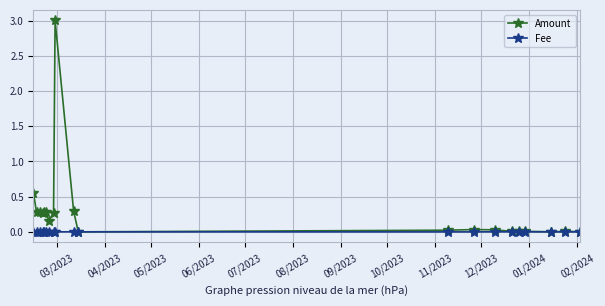

Which series has the widest spread of values?

Amount